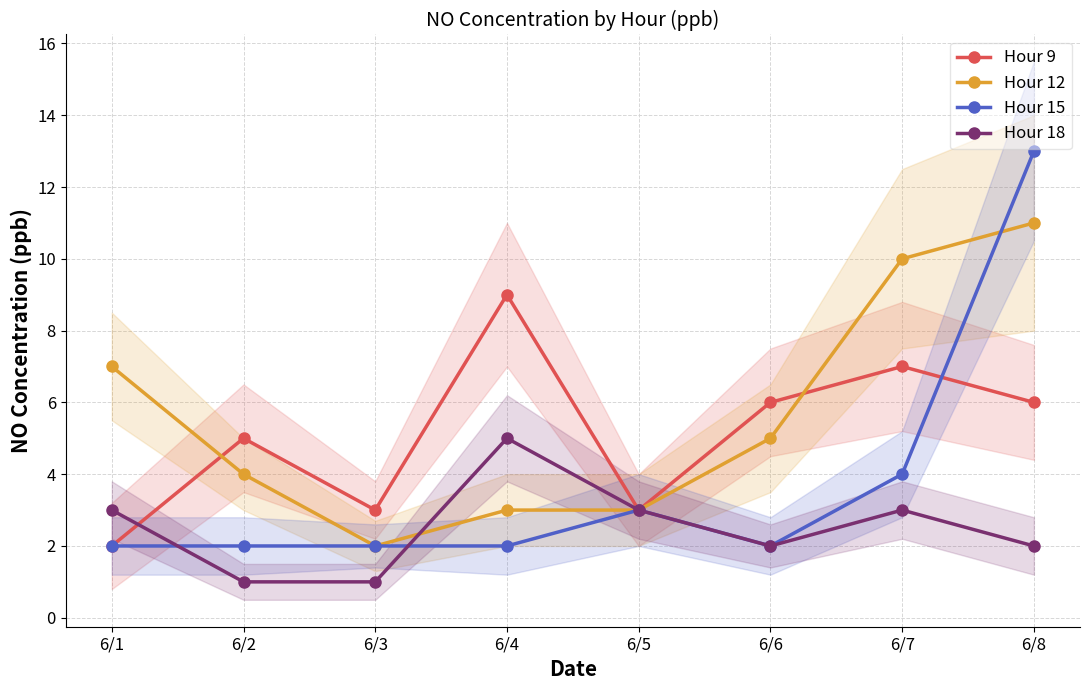

At which label is Hour 18 closest to 3?

6/1